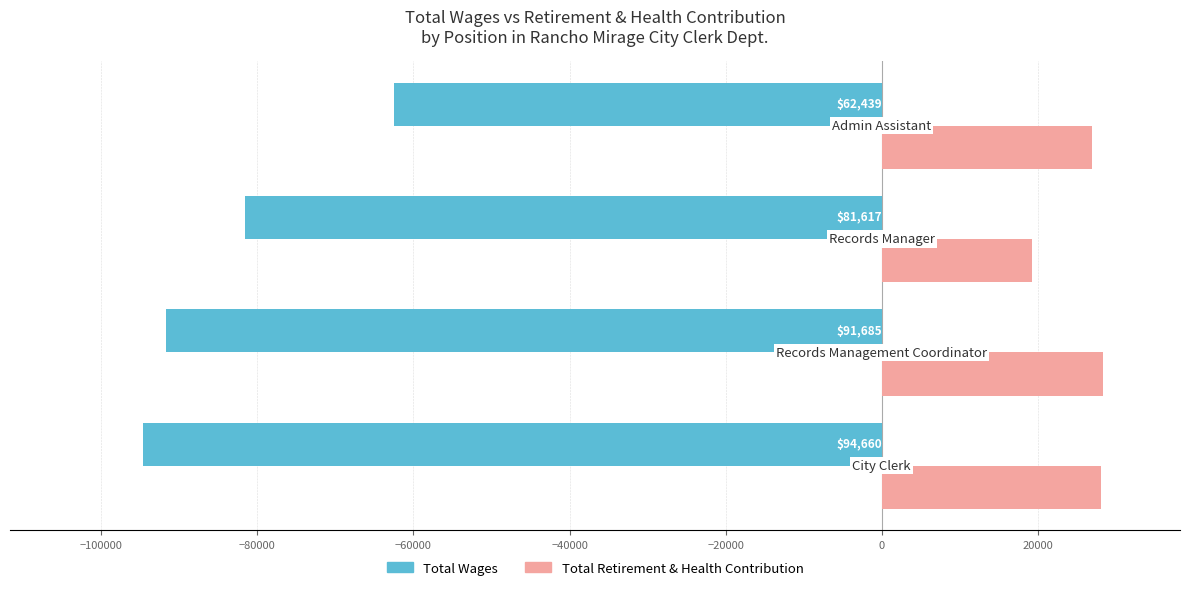

Rank the series by their maximum value, from lowest to highest.

Total Wages, Total Retirement & Health Contribution